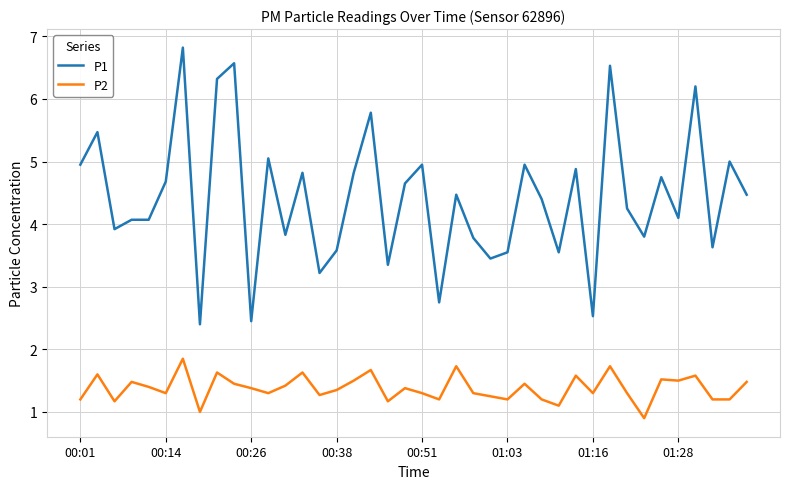

Which series has the largest range (max minus min)?

P1